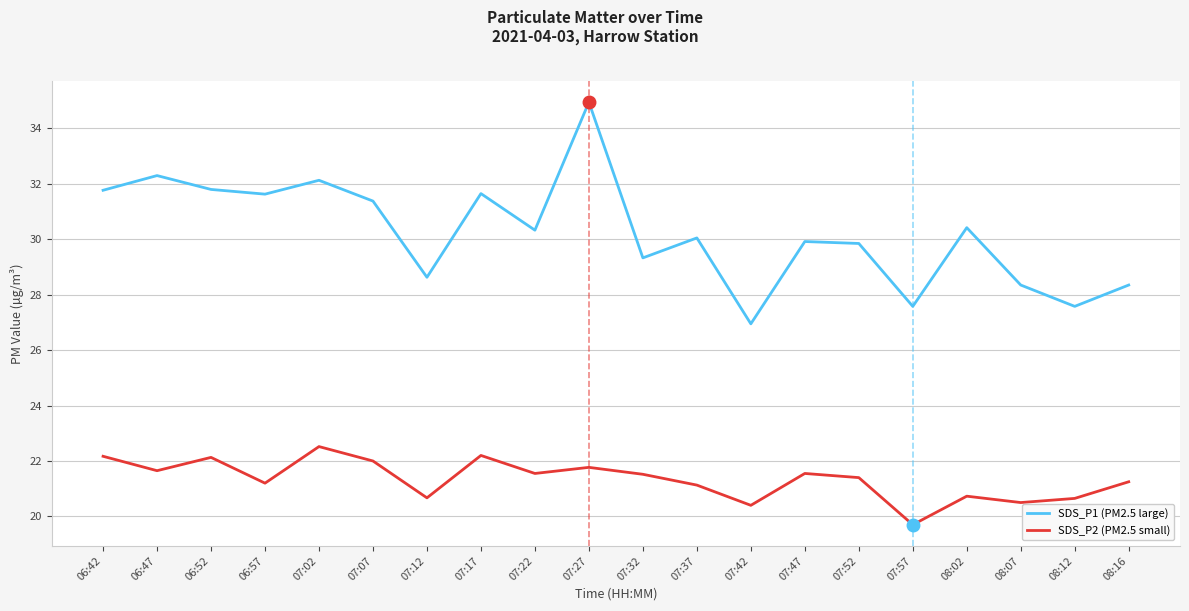

What position from the left is 07:47?

14